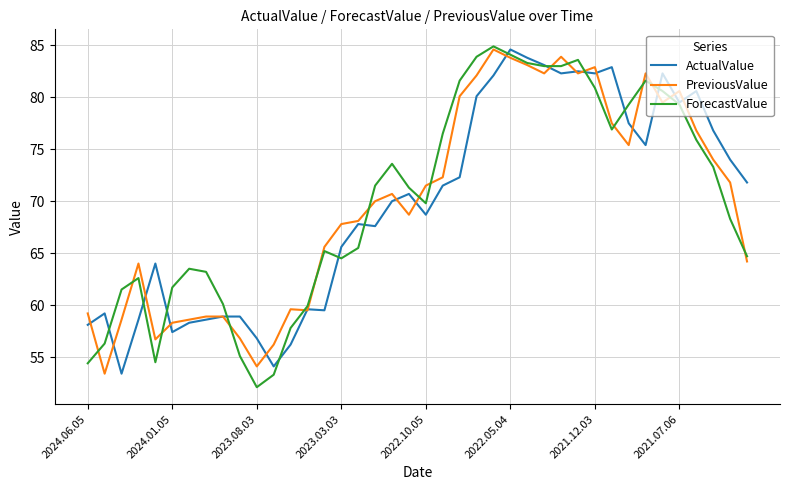

What is the maximum value for PreviousValue?

84.6